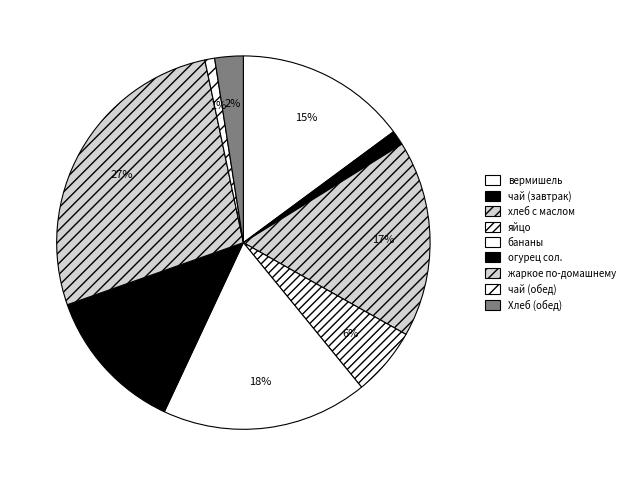

Count the number of slices in the pie.

9